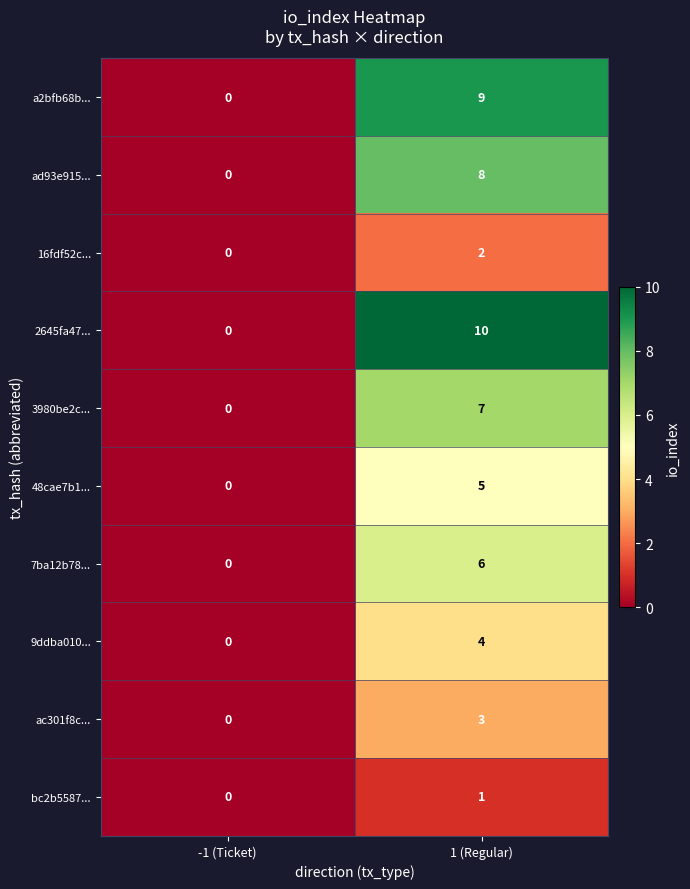

How many positive values does the 48cae7b1... series have?

1